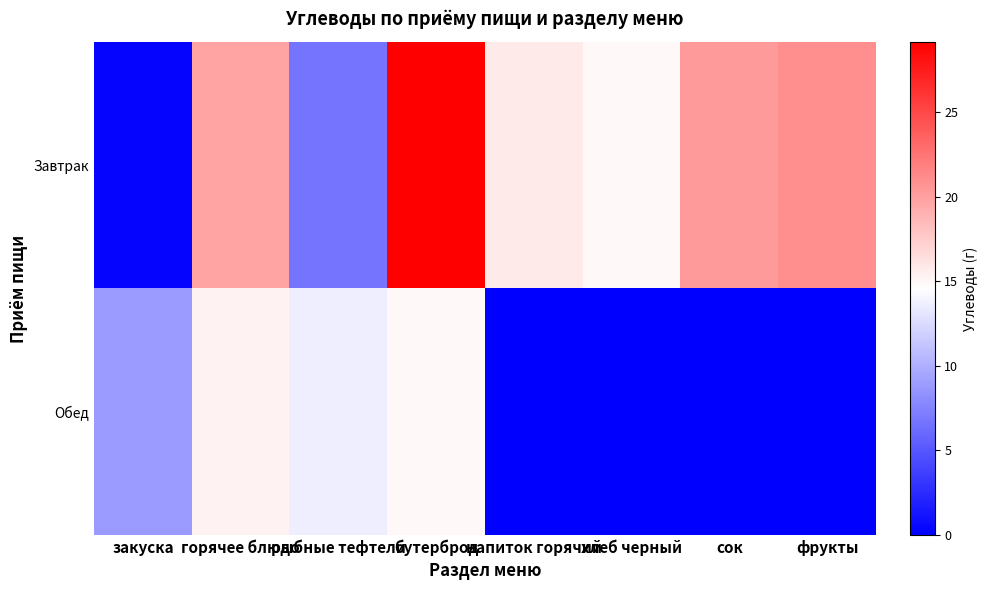

What is the total value across all series at рыбные тефтели?

20.4